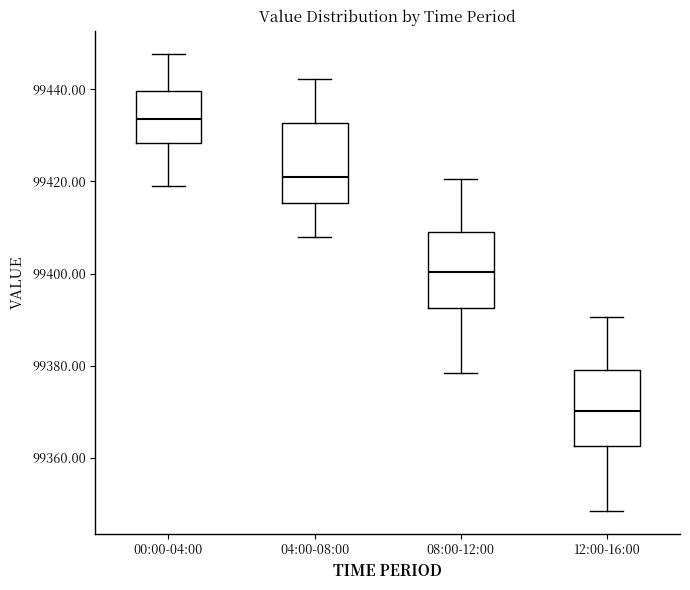

Where is the upper edge of the box for 04:00-08:00 on the y-axis? The values are not printed on the chart, so give them approximately, as read against the axis.

99432